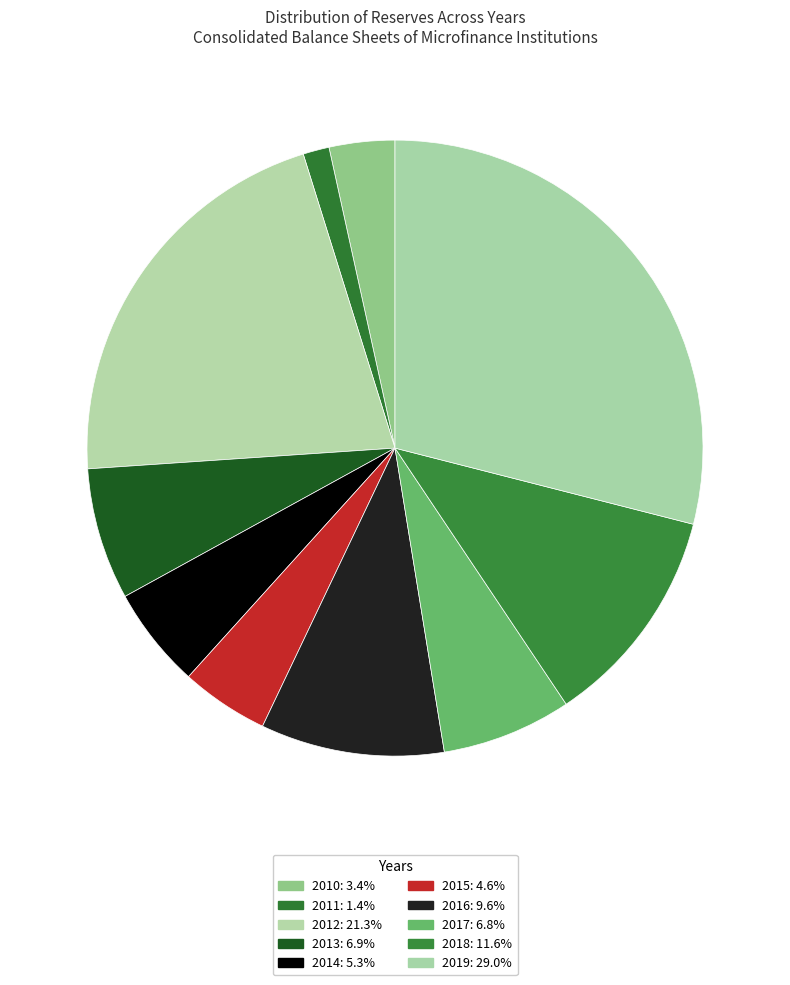

To the nearest percent, what is the combined percentage of 2014 and 2015?

10%